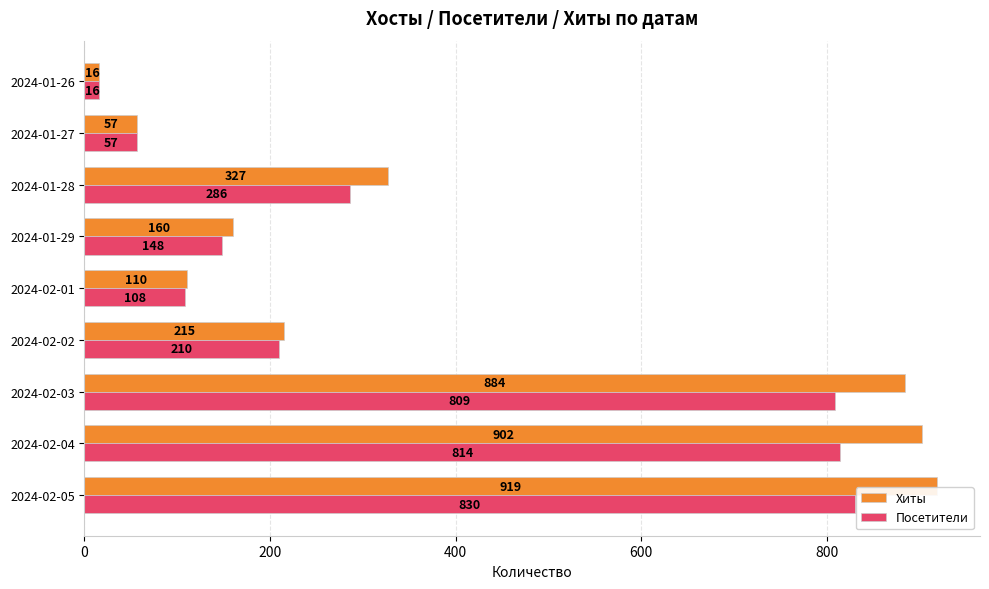

At how many categories does at least one series exceed 385?

3